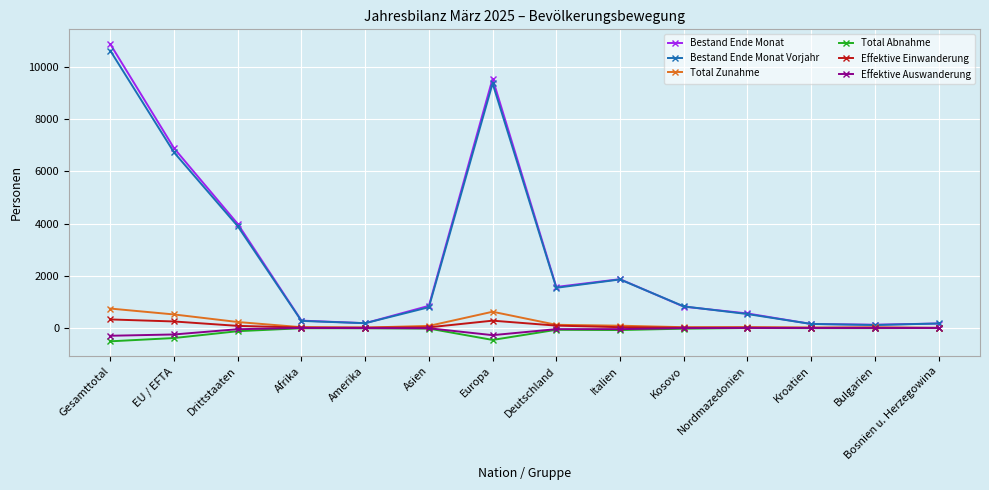

At how many categories does at least one series exceed 2785?

4